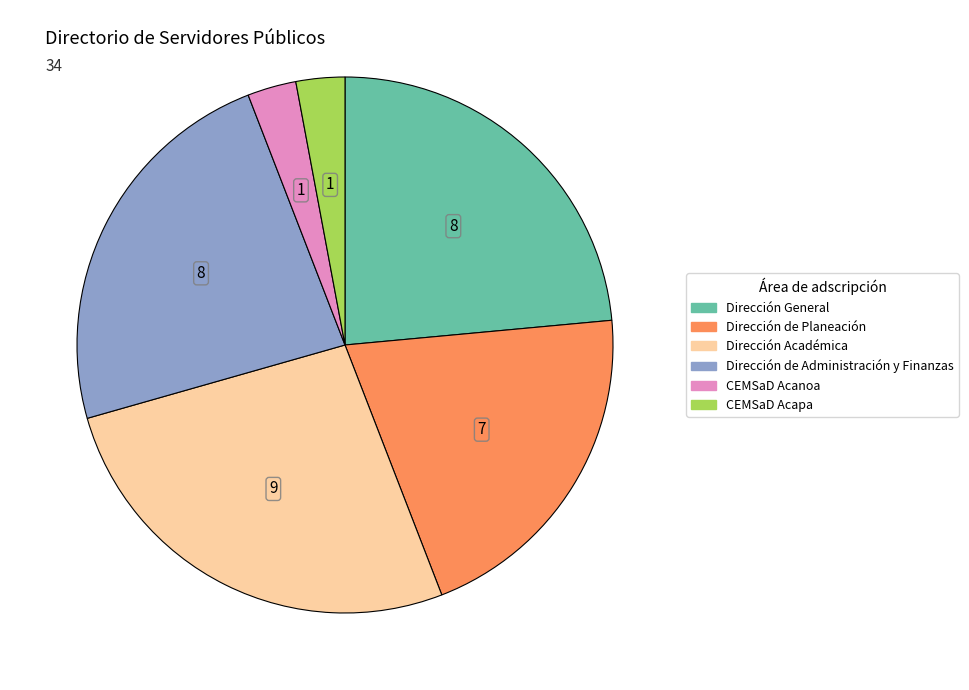

Which slice is the largest?

Dirección Académica